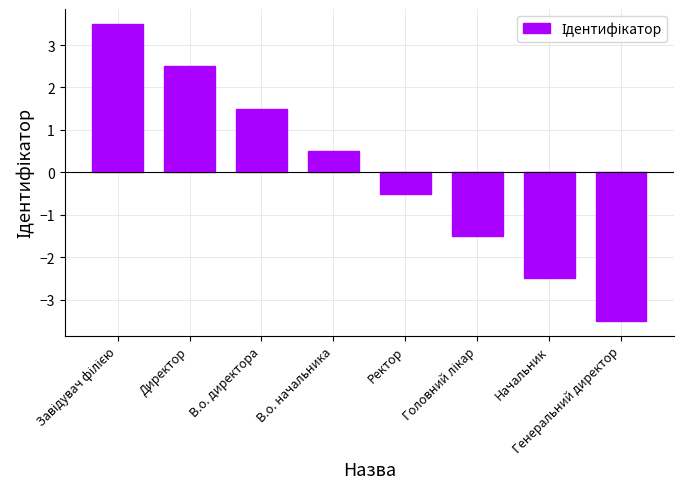

What is the approximate value at Генеральний директор?

-3.5